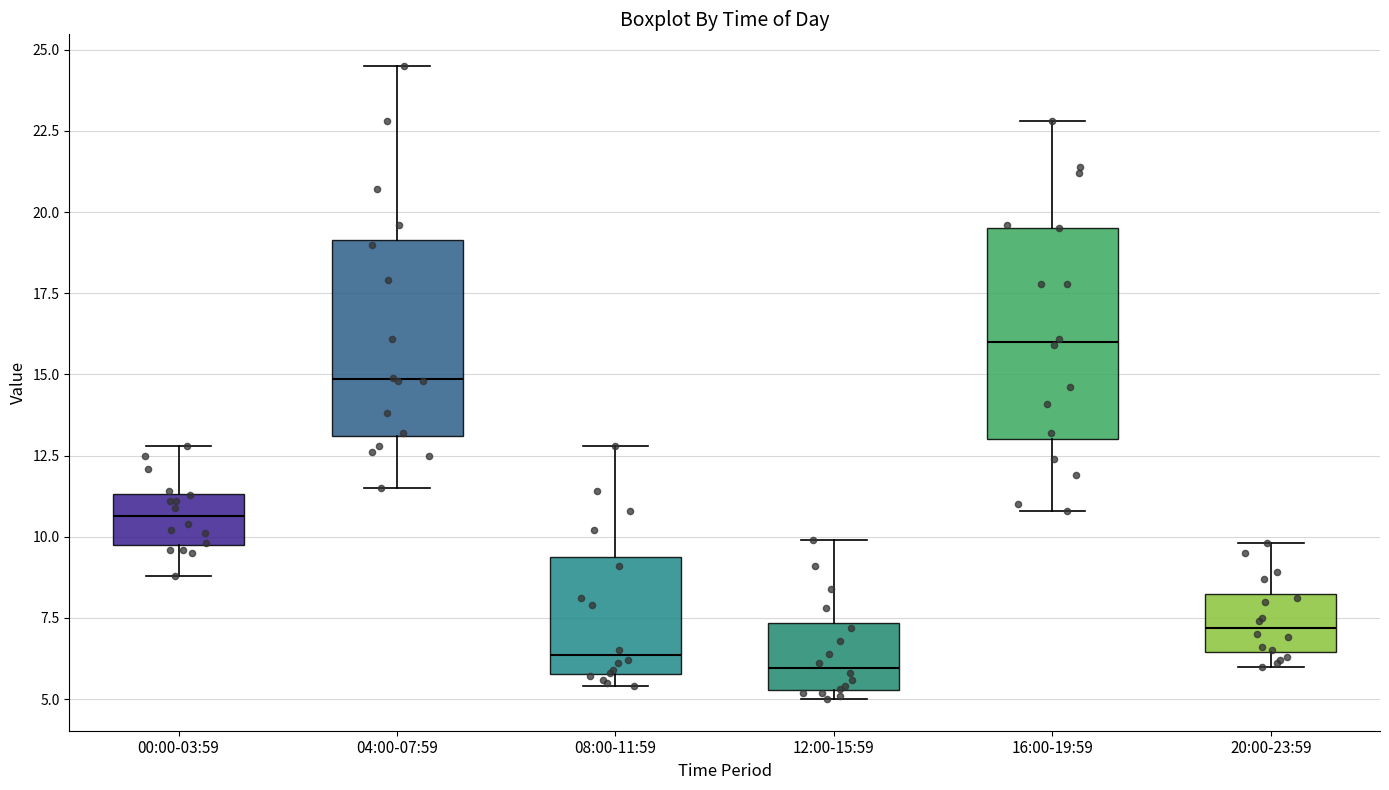

Reading left to right, transcribe this box plot: for each box, give where its median line is, the range the box spans, and where its two whiskers end, as read against the y-axis. The values are not printed on the chart, so give them approximately, as read against the axis.

00:00-03:59: median 10.5, box 10.0 to 11.5, whiskers 9.0 to 13.0
04:00-07:59: median 15.0, box 13.0 to 19.0, whiskers 11.5 to 24.5
08:00-11:59: median 6.5, box 6.0 to 9.5, whiskers 5.5 to 13.0
12:00-15:59: median 6.0, box 5.5 to 7.5, whiskers 5.0 to 10.0
16:00-19:59: median 16.0, box 13.0 to 19.5, whiskers 11.0 to 23.0
20:00-23:59: median 7.0, box 6.5 to 8.5, whiskers 6.0 to 10.0